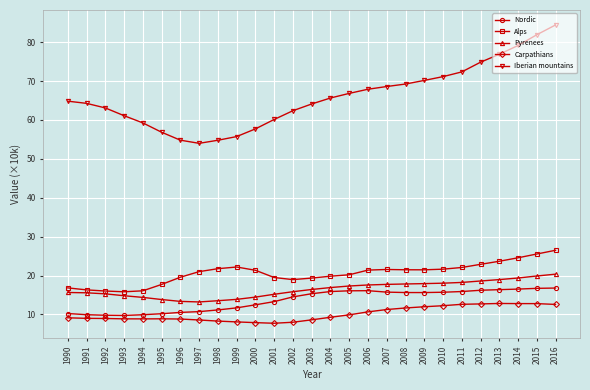

Is this an area chart (filled region under the line)?

No